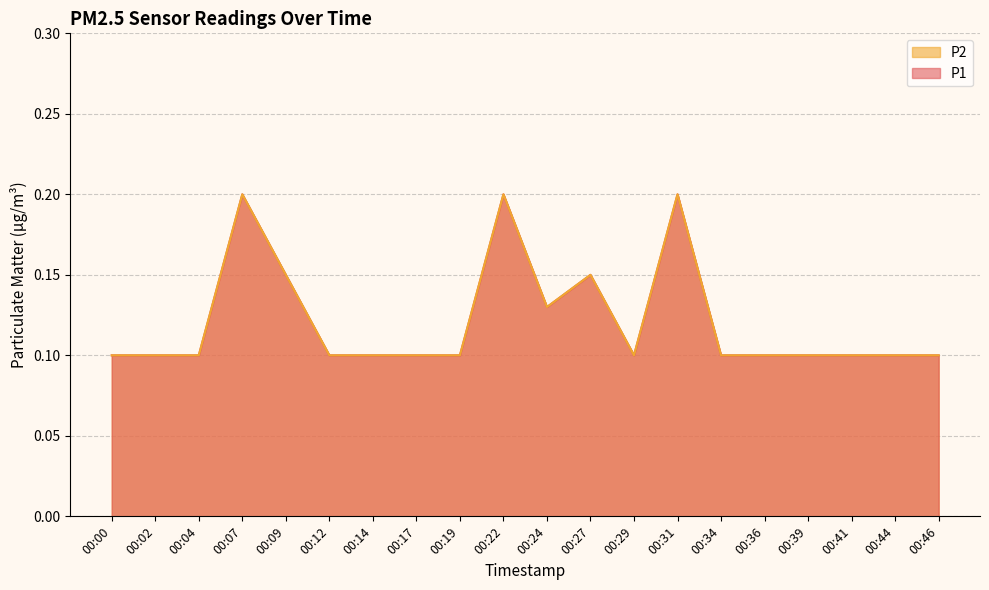

At which label does P1 reach its minimum?

00:00